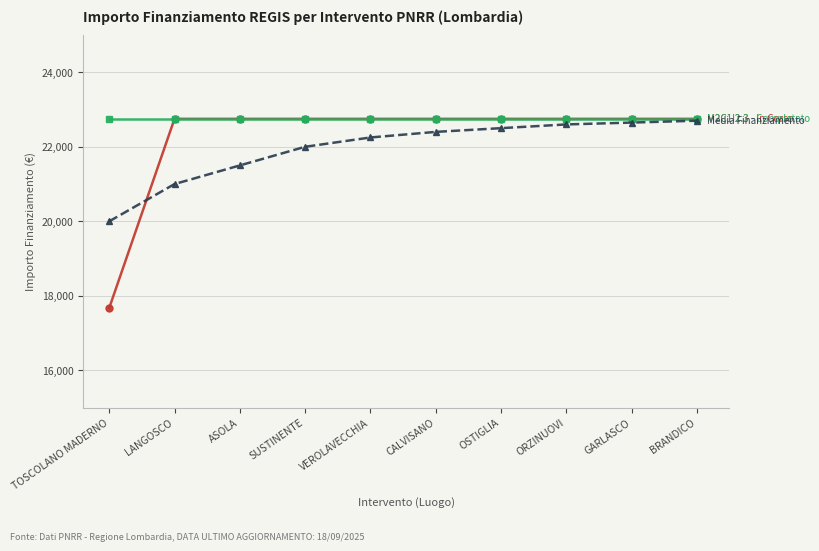

Does the chart display data point markers on the line(s)?

Yes